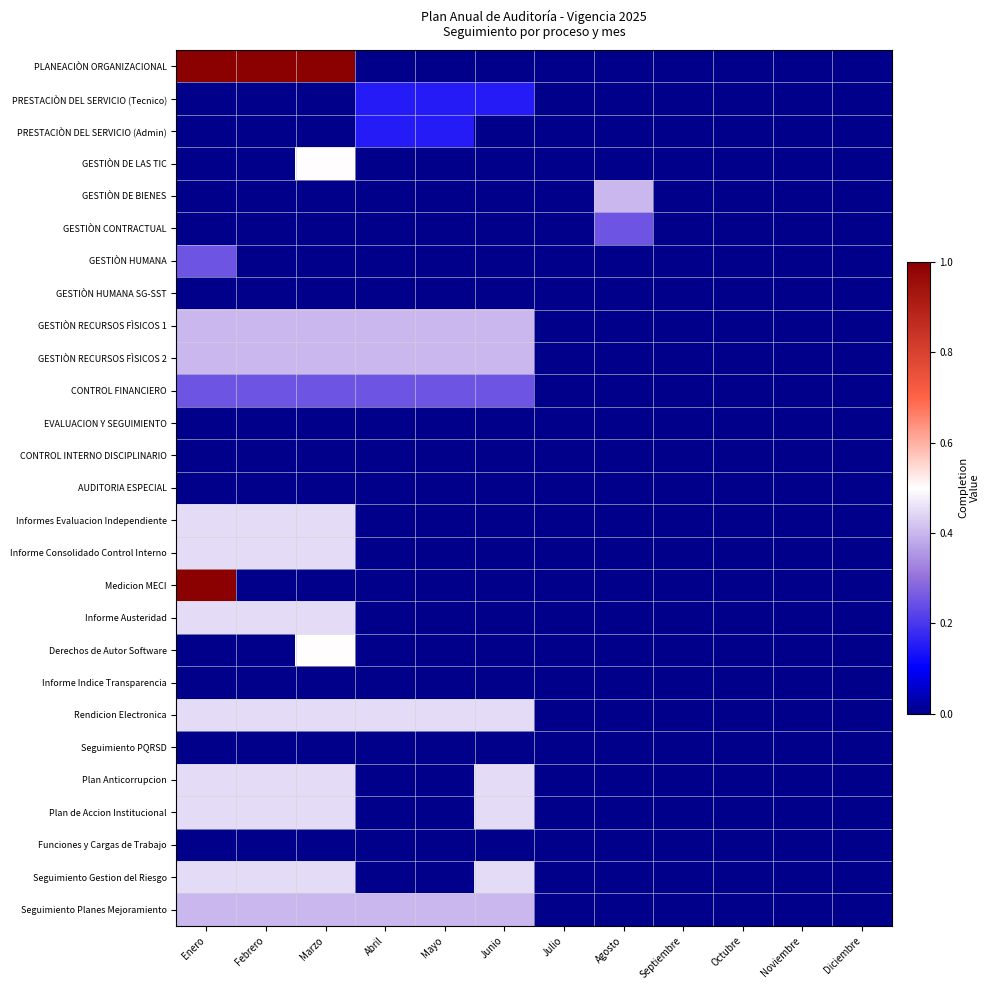

Reading left to right, extract all data points from this chart.

PLANEACIÒN ORGANIZACIONAL: Enero=1.0	Febrero=1.0	Marzo=1.0	Abril=0.0	Mayo=0.0	Junio=0.0	Julio=0.0	Agosto=0.0	Septiembre=0.0	Octubre=0.0	Noviembre=0.0	Diciembre=0.0
PRESTACIÒN DEL SERVICIO (Tecnico): Enero=0.0	Febrero=0.0	Marzo=0.0	Abril=0.1	Mayo=0.1	Junio=0.1	Julio=0.0	Agosto=0.0	Septiembre=0.0	Octubre=0.0	Noviembre=0.0	Diciembre=0.0
PRESTACIÒN DEL SERVICIO (Admin): Enero=0.0	Febrero=0.0	Marzo=0.0	Abril=0.1	Mayo=0.1	Junio=0.0	Julio=0.0	Agosto=0.0	Septiembre=0.0	Octubre=0.0	Noviembre=0.0	Diciembre=0.0
GESTIÒN DE LAS TIC: Enero=0.0	Febrero=0.0	Marzo=0.5	Abril=0.0	Mayo=0.0	Junio=0.0	Julio=0.0	Agosto=0.0	Septiembre=0.0	Octubre=0.0	Noviembre=0.0	Diciembre=0.0
GESTIÒN DE BIENES: Enero=0.0	Febrero=0.0	Marzo=0.0	Abril=0.0	Mayo=0.0	Junio=0.0	Julio=0.0	Agosto=0.4	Septiembre=0.0	Octubre=0.0	Noviembre=0.0	Diciembre=0.0
GESTIÒN CONTRACTUAL: Enero=0.0	Febrero=0.0	Marzo=0.0	Abril=0.0	Mayo=0.0	Junio=0.0	Julio=0.0	Agosto=0.2	Septiembre=0.0	Octubre=0.0	Noviembre=0.0	Diciembre=0.0
GESTIÒN HUMANA: Enero=0.2	Febrero=0.0	Marzo=0.0	Abril=0.0	Mayo=0.0	Junio=0.0	Julio=0.0	Agosto=0.0	Septiembre=0.0	Octubre=0.0	Noviembre=0.0	Diciembre=0.0
GESTIÒN HUMANA SG-SST: Enero=0.0	Febrero=0.0	Marzo=0.0	Abril=0.0	Mayo=0.0	Junio=0.0	Julio=0.0	Agosto=0.0	Septiembre=0.0	Octubre=0.0	Noviembre=0.0	Diciembre=0.0
GESTIÒN RECURSOS FÌSICOS 1: Enero=0.4	Febrero=0.4	Marzo=0.4	Abril=0.4	Mayo=0.4	Junio=0.4	Julio=0.0	Agosto=0.0	Septiembre=0.0	Octubre=0.0	Noviembre=0.0	Diciembre=0.0
GESTIÒN RECURSOS FÌSICOS 2: Enero=0.4	Febrero=0.4	Marzo=0.4	Abril=0.4	Mayo=0.4	Junio=0.4	Julio=0.0	Agosto=0.0	Septiembre=0.0	Octubre=0.0	Noviembre=0.0	Diciembre=0.0
CONTROL FINANCIERO: Enero=0.2	Febrero=0.2	Marzo=0.2	Abril=0.2	Mayo=0.2	Junio=0.2	Julio=0.0	Agosto=0.0	Septiembre=0.0	Octubre=0.0	Noviembre=0.0	Diciembre=0.0
EVALUACION Y SEGUIMIENTO: Enero=0.0	Febrero=0.0	Marzo=0.0	Abril=0.0	Mayo=0.0	Junio=0.0	Julio=0.0	Agosto=0.0	Septiembre=0.0	Octubre=0.0	Noviembre=0.0	Diciembre=0.0
CONTROL INTERNO DISCIPLINARIO: Enero=0.0	Febrero=0.0	Marzo=0.0	Abril=0.0	Mayo=0.0	Junio=0.0	Julio=0.0	Agosto=0.0	Septiembre=0.0	Octubre=0.0	Noviembre=0.0	Diciembre=0.0
AUDITORIA ESPECIAL: Enero=0.0	Febrero=0.0	Marzo=0.0	Abril=0.0	Mayo=0.0	Junio=0.0	Julio=0.0	Agosto=0.0	Septiembre=0.0	Octubre=0.0	Noviembre=0.0	Diciembre=0.0
Informes Evaluacion Independiente: Enero=0.5	Febrero=0.5	Marzo=0.5	Abril=0.0	Mayo=0.0	Junio=0.0	Julio=0.0	Agosto=0.0	Septiembre=0.0	Octubre=0.0	Noviembre=0.0	Diciembre=0.0
Informe Consolidado Control Interno: Enero=0.5	Febrero=0.5	Marzo=0.5	Abril=0.0	Mayo=0.0	Junio=0.0	Julio=0.0	Agosto=0.0	Septiembre=0.0	Octubre=0.0	Noviembre=0.0	Diciembre=0.0
Medicion MECI: Enero=1.0	Febrero=0.0	Marzo=0.0	Abril=0.0	Mayo=0.0	Junio=0.0	Julio=0.0	Agosto=0.0	Septiembre=0.0	Octubre=0.0	Noviembre=0.0	Diciembre=0.0
Informe Austeridad: Enero=0.5	Febrero=0.5	Marzo=0.5	Abril=0.0	Mayo=0.0	Junio=0.0	Julio=0.0	Agosto=0.0	Septiembre=0.0	Octubre=0.0	Noviembre=0.0	Diciembre=0.0
Derechos de Autor Software: Enero=0.0	Febrero=0.0	Marzo=0.5	Abril=0.0	Mayo=0.0	Junio=0.0	Julio=0.0	Agosto=0.0	Septiembre=0.0	Octubre=0.0	Noviembre=0.0	Diciembre=0.0
Informe Indice Transparencia: Enero=0.0	Febrero=0.0	Marzo=0.0	Abril=0.0	Mayo=0.0	Junio=0.0	Julio=0.0	Agosto=0.0	Septiembre=0.0	Octubre=0.0	Noviembre=0.0	Diciembre=0.0
Rendicion Electronica: Enero=0.5	Febrero=0.5	Marzo=0.5	Abril=0.5	Mayo=0.5	Junio=0.5	Julio=0.0	Agosto=0.0	Septiembre=0.0	Octubre=0.0	Noviembre=0.0	Diciembre=0.0
Seguimiento PQRSD: Enero=0.0	Febrero=0.0	Marzo=0.0	Abril=0.0	Mayo=0.0	Junio=0.0	Julio=0.0	Agosto=0.0	Septiembre=0.0	Octubre=0.0	Noviembre=0.0	Diciembre=0.0
Plan Anticorrupcion: Enero=0.5	Febrero=0.5	Marzo=0.5	Abril=0.0	Mayo=0.0	Junio=0.5	Julio=0.0	Agosto=0.0	Septiembre=0.0	Octubre=0.0	Noviembre=0.0	Diciembre=0.0
Plan de Accion Institucional: Enero=0.5	Febrero=0.5	Marzo=0.5	Abril=0.0	Mayo=0.0	Junio=0.5	Julio=0.0	Agosto=0.0	Septiembre=0.0	Octubre=0.0	Noviembre=0.0	Diciembre=0.0
Funciones y Cargas de Trabajo: Enero=0.0	Febrero=0.0	Marzo=0.0	Abril=0.0	Mayo=0.0	Junio=0.0	Julio=0.0	Agosto=0.0	Septiembre=0.0	Octubre=0.0	Noviembre=0.0	Diciembre=0.0
Seguimiento Gestion del Riesgo: Enero=0.5	Febrero=0.5	Marzo=0.5	Abril=0.0	Mayo=0.0	Junio=0.5	Julio=0.0	Agosto=0.0	Septiembre=0.0	Octubre=0.0	Noviembre=0.0	Diciembre=0.0
Seguimiento Planes Mejoramiento: Enero=0.4	Febrero=0.4	Marzo=0.4	Abril=0.4	Mayo=0.4	Junio=0.4	Julio=0.0	Agosto=0.0	Septiembre=0.0	Octubre=0.0	Noviembre=0.0	Diciembre=0.0